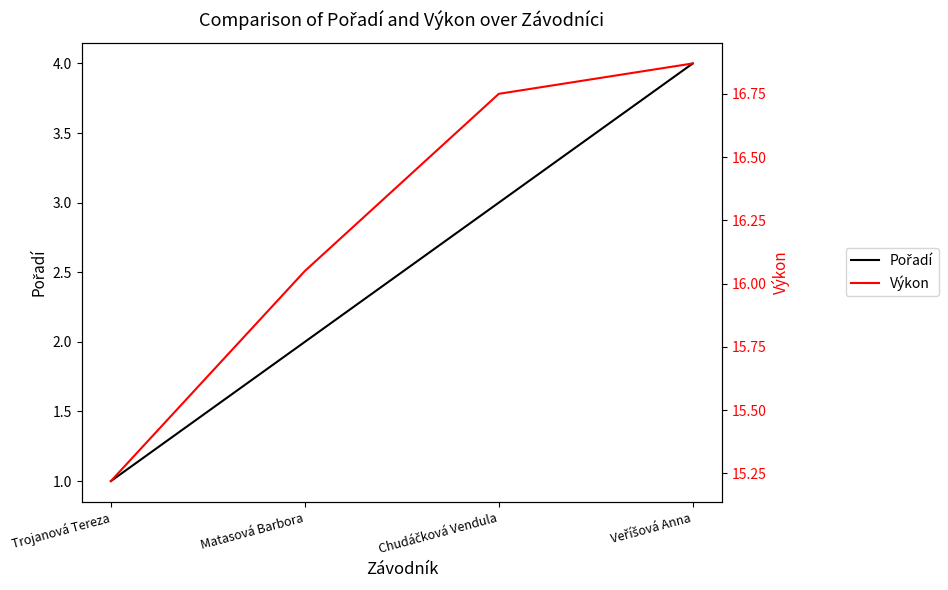

Rank the series by their average value, from highest to lowest.

Výkon, Pořadí